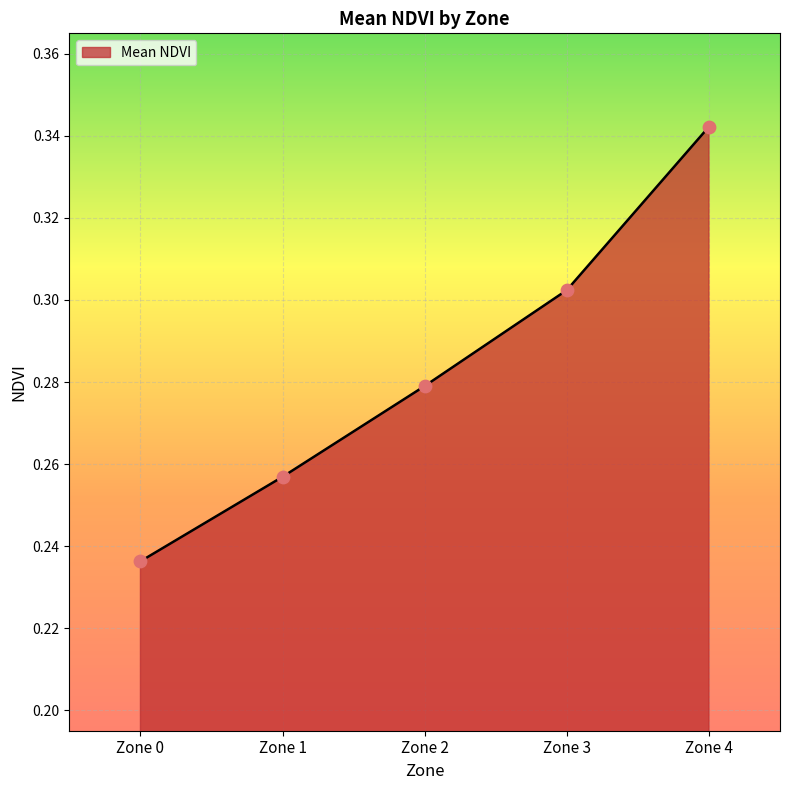

Which has a higher value, Zone 4 or Zone 3?

Zone 4